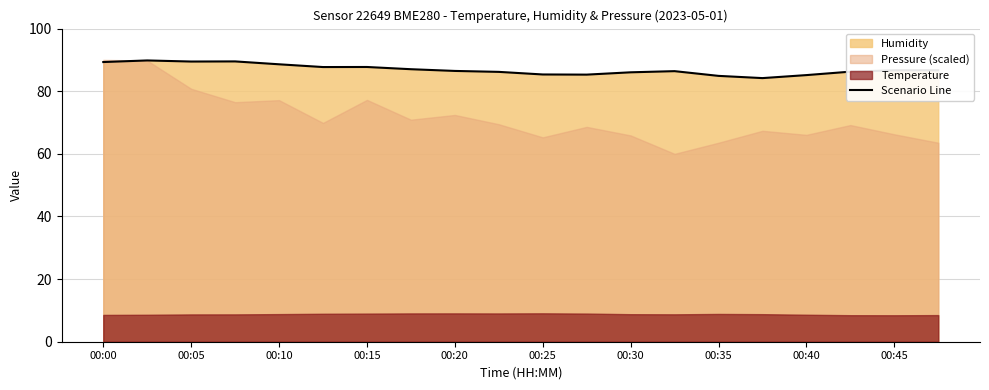

What is the minimum value for Scenario Line?

84.2